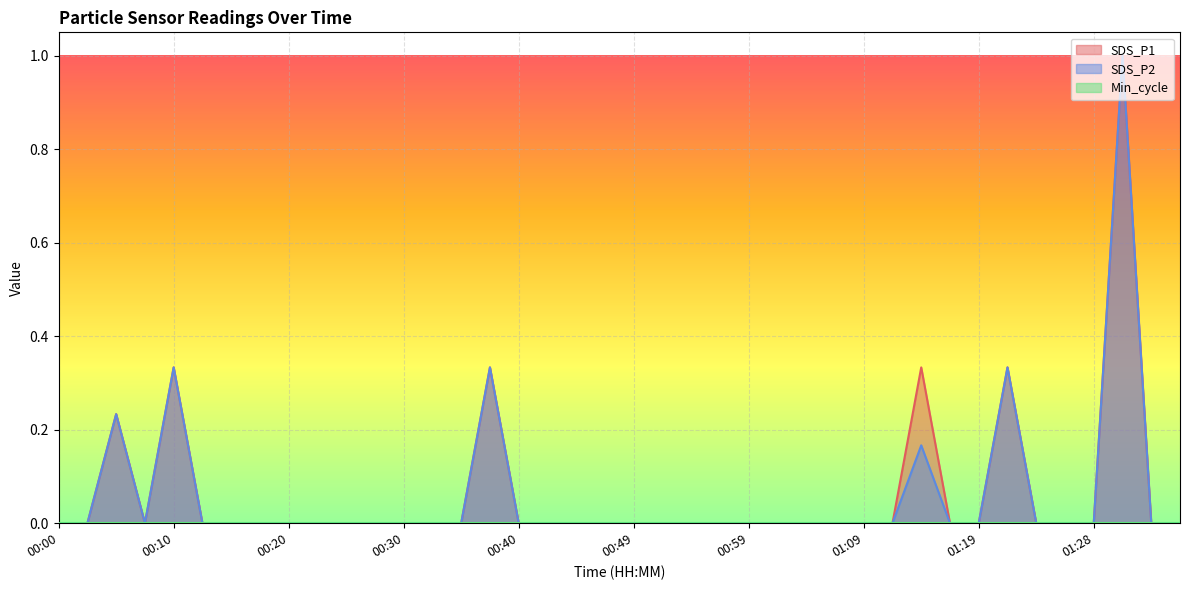

True or false: SDS_P1 has more than 2 interior local peaks.

True